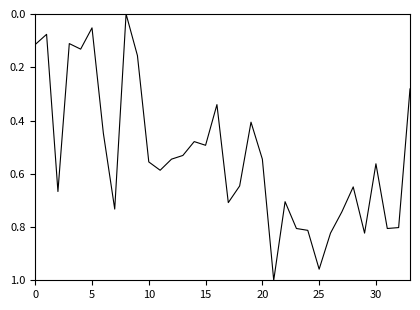

True or false: the data has more than 1 interior local peaks.

True